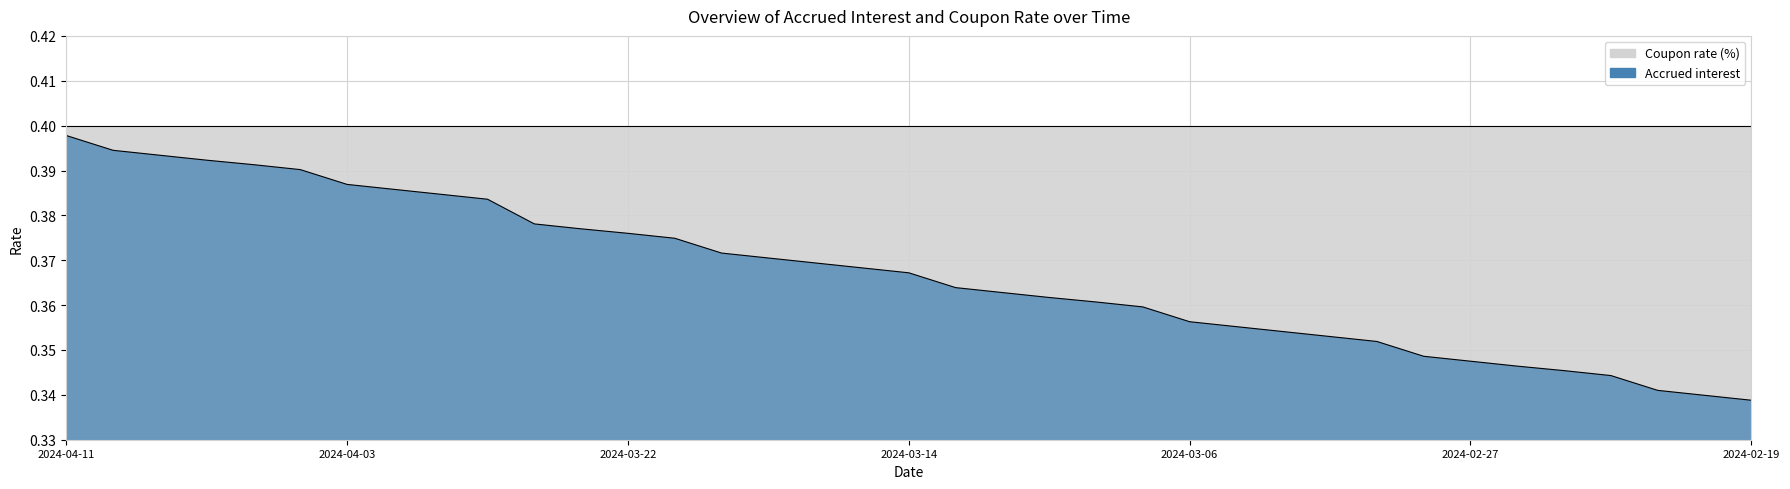

At which category does the chart reach its peak across all series?

2024-04-11